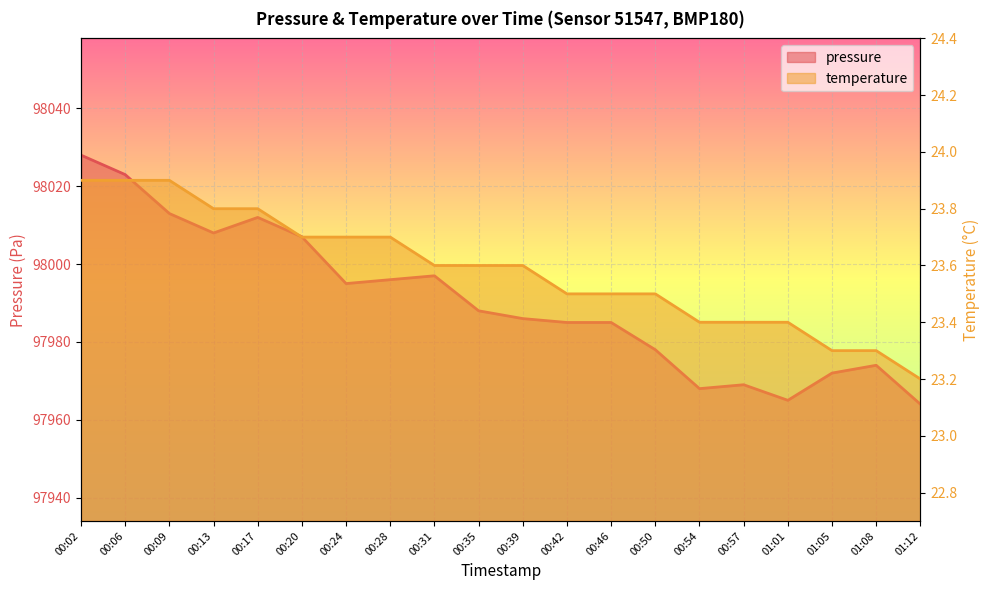

What is the greatest value displayed?

98028.0